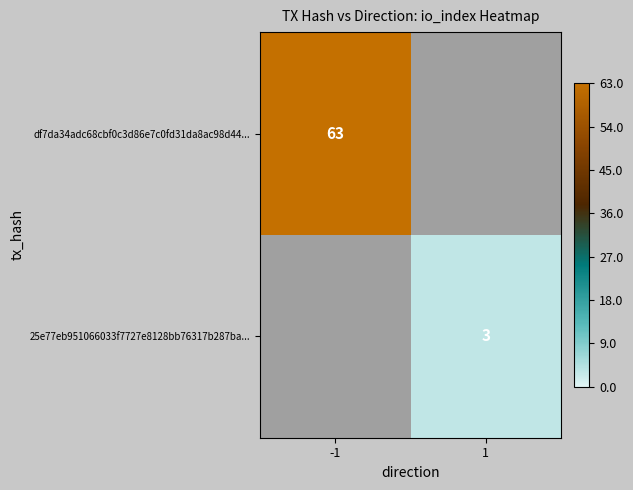

Is it true that df7da34adc68cbf0c3d86e7c0fd31da8ac98d44... equals 63 at -1?

True